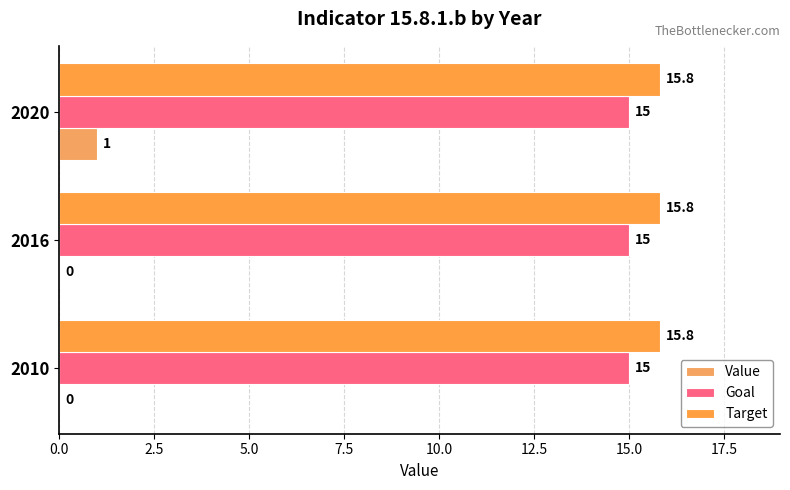

What is the average value of the Value series?

0.3